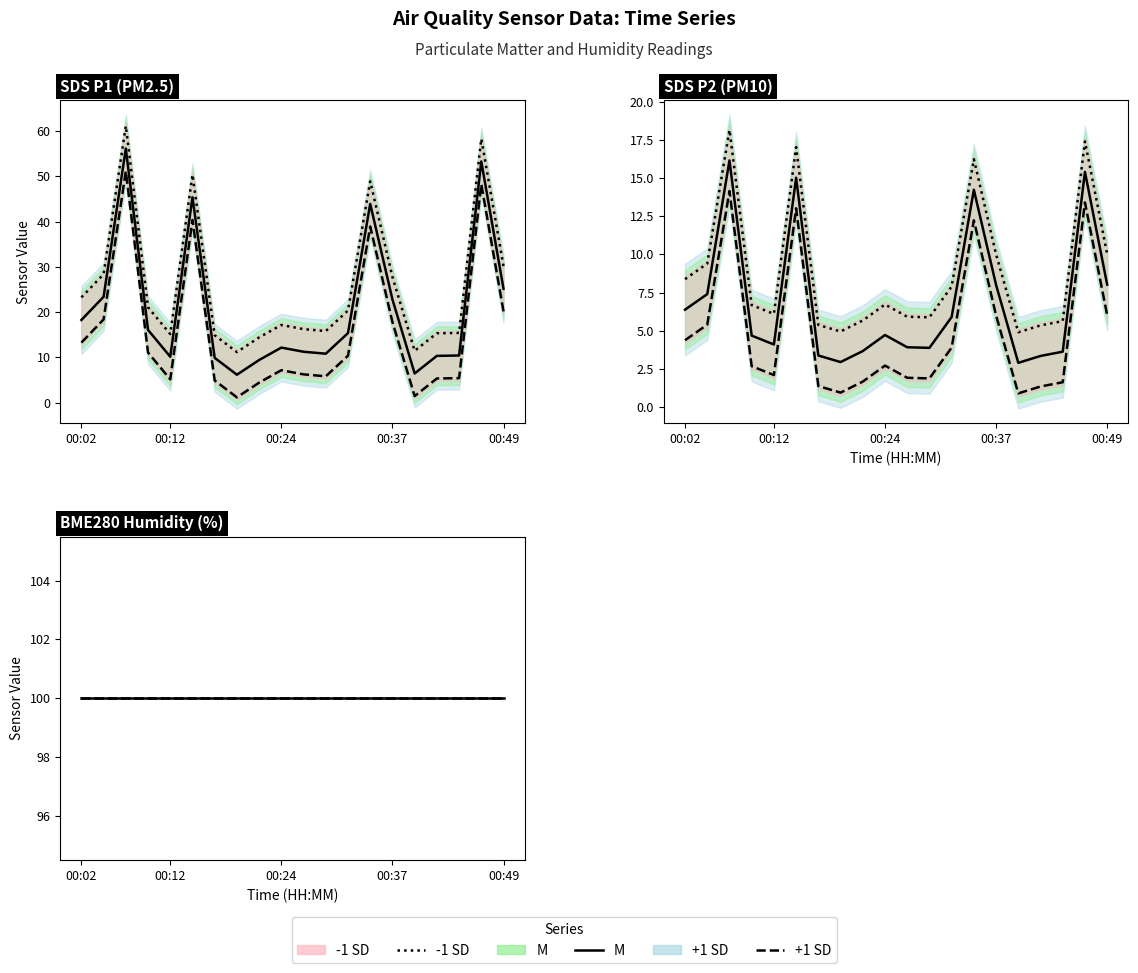

What is the greatest value displayed?

61.1